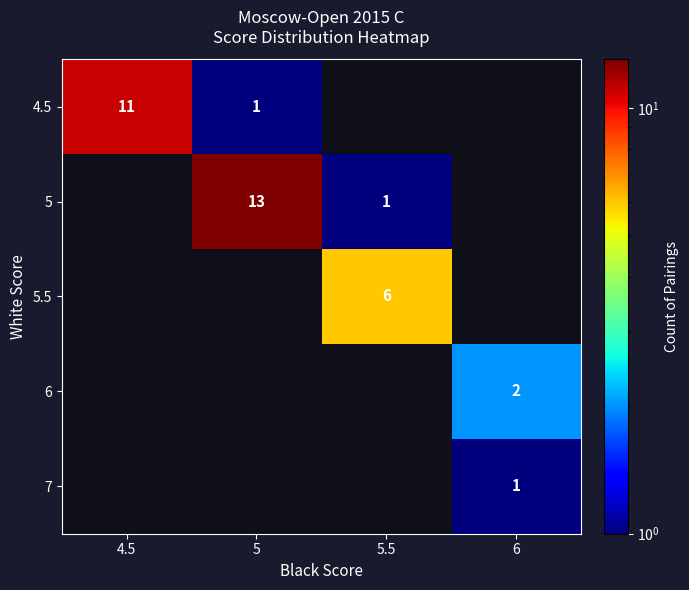

What is the sum of the 5 values at 5.5 and 5?

14